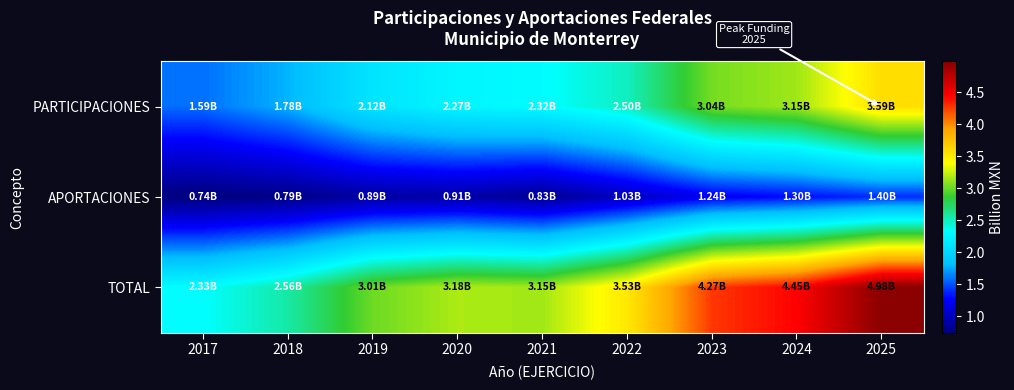

Which category has the lowest value across all series?

2017